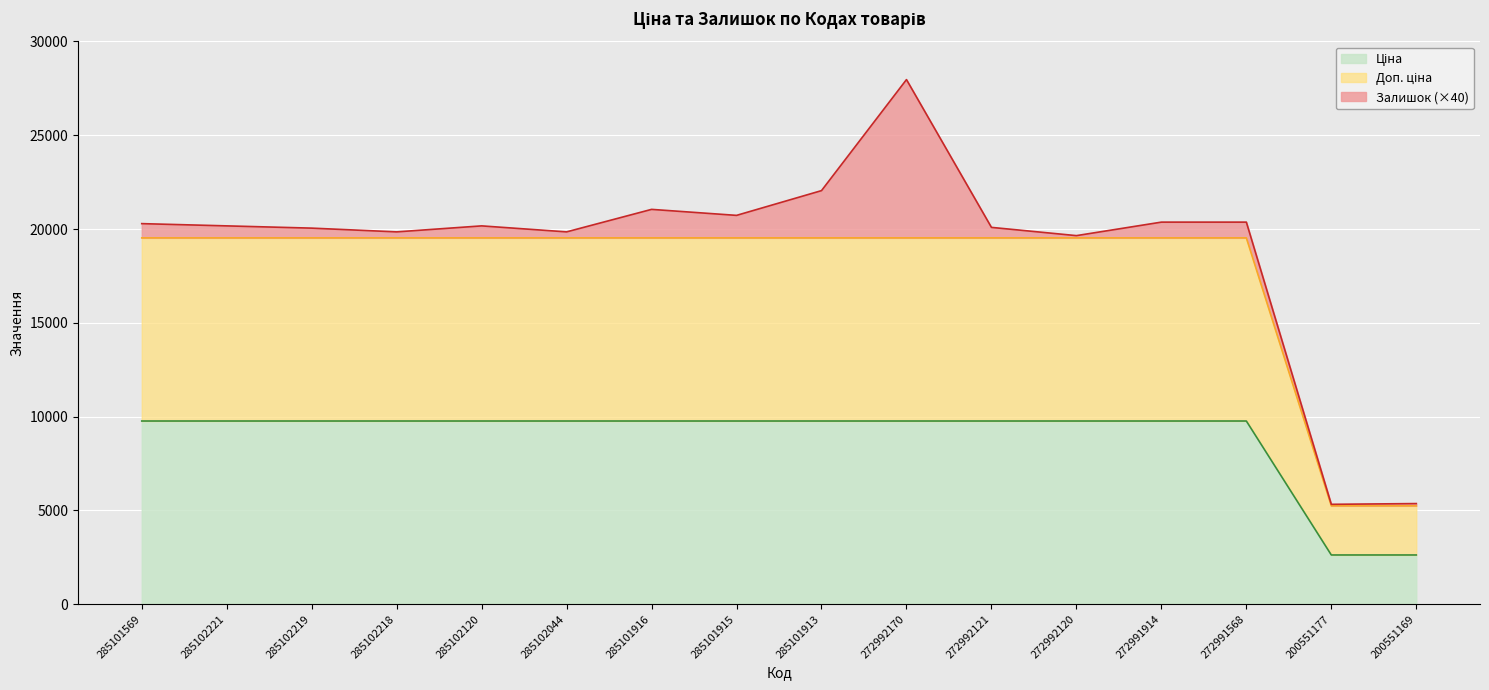

Does the chart display data point markers on the line(s)?

No